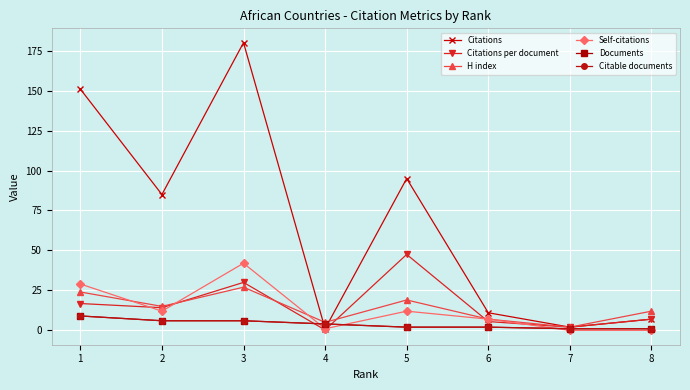

Does the chart have visible grid lines?

Yes